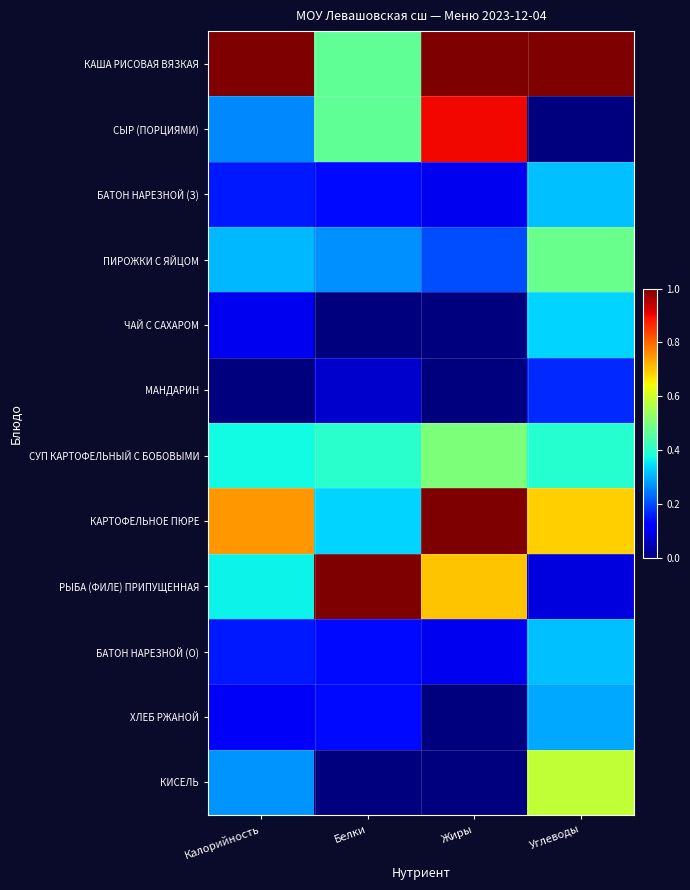

Reading left to right, transcribe all the data shown in this chart.

КАША РИСОВАЯ ВЯЗКАЯ: Калорийность=1.0	Белки=0.5	Жиры=1.0	Углеводы=1.0
СЫР (ПОРЦИЯМИ): Калорийность=0.3	Белки=0.5	Жиры=0.9	Углеводы=0.0
БАТОН НАРЕЗНОЙ (З): Калорийность=0.1	Белки=0.1	Жиры=0.1	Углеводы=0.3
ПИРОЖКИ С ЯЙЦОМ: Калорийность=0.3	Белки=0.3	Жиры=0.2	Углеводы=0.5
ЧАЙ С САХАРОМ: Калорийность=0.1	Белки=0.0	Жиры=0.0	Углеводы=0.3
МАНДАРИН: Калорийность=0.0	Белки=0.1	Жиры=0.0	Углеводы=0.2
СУП КАРТОФЕЛЬНЫЙ С БОБОВЫМИ: Калорийность=0.4	Белки=0.4	Жиры=0.5	Углеводы=0.4
КАРТОФЕЛЬНОЕ ПЮРЕ: Калорийность=0.7	Белки=0.3	Жиры=1.0	Углеводы=0.7
РЫБА (ФИЛЕ) ПРИПУЩЕННАЯ: Калорийность=0.4	Белки=1.0	Жиры=0.7	Углеводы=0.1
БАТОН НАРЕЗНОЙ (О): Калорийность=0.1	Белки=0.1	Жиры=0.1	Углеводы=0.3
ХЛЕБ РЖАНОЙ: Калорийность=0.1	Белки=0.1	Жиры=0.0	Углеводы=0.3
КИСЕЛЬ: Калорийность=0.3	Белки=0.0	Жиры=0.0	Углеводы=0.6